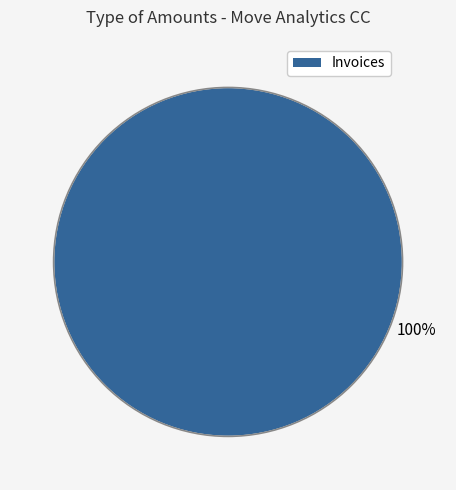

Does any single category account for the majority?

Yes